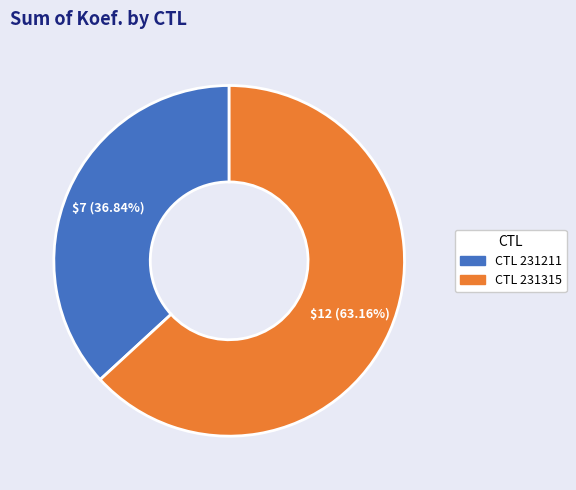

Is there any slice that represents more than half of the pie?

Yes